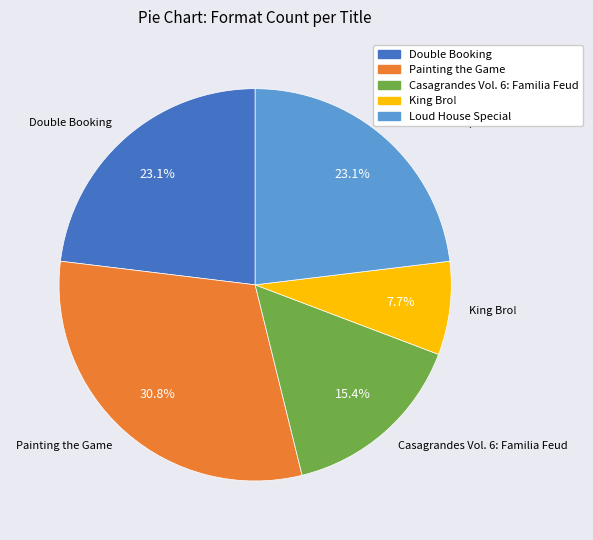

Combined, do Casagrandes Vol. 6: Familia Feud and King Bro! account for over 50%?

No